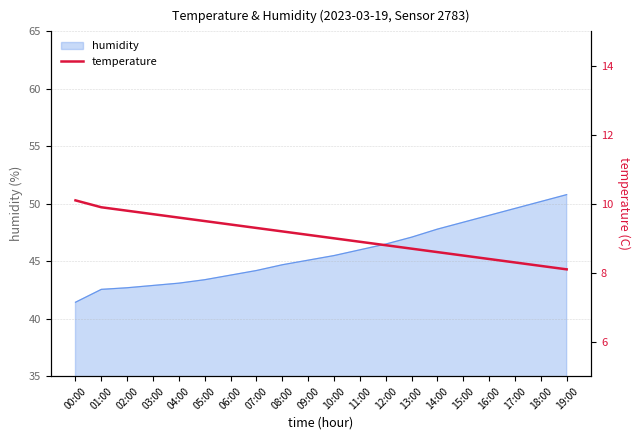

Is it true that humidity equals 45.1 at 09:00?

True